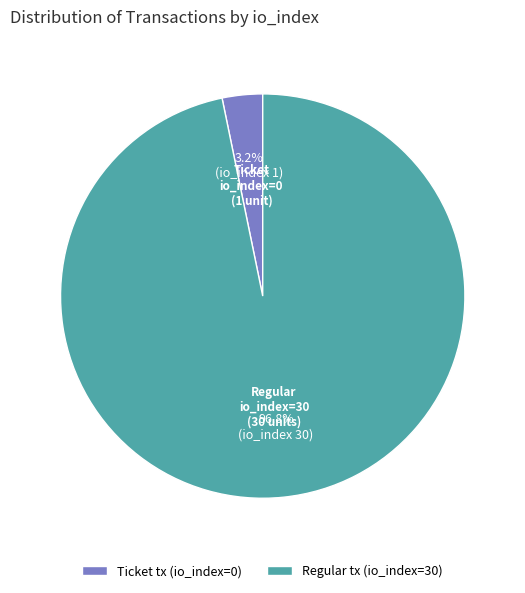

Rank the categories by value from highest to lowest.

Regular tx (io_index=30), Ticket tx (io_index=0)